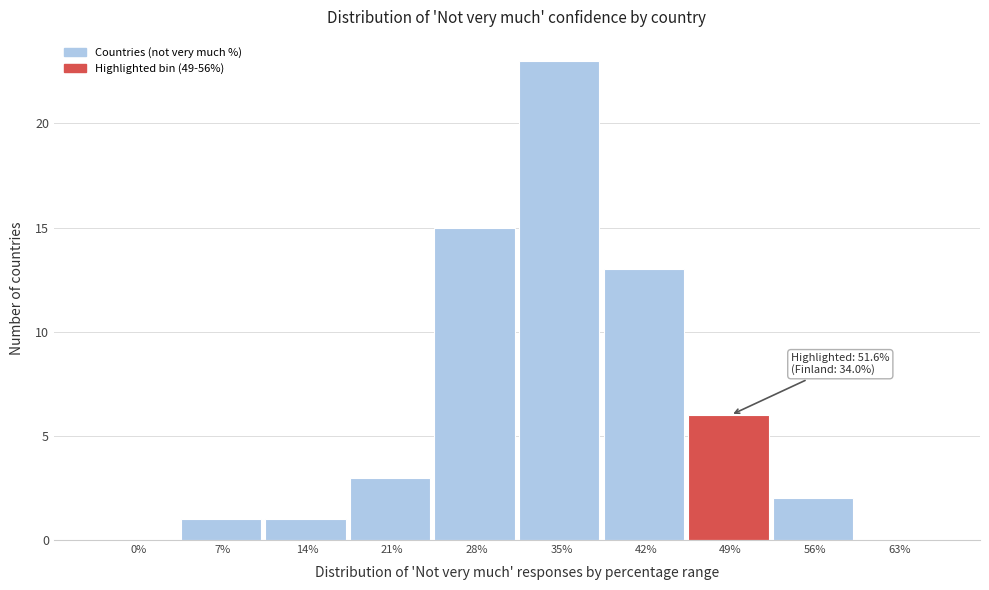

Reading left to right, transcribe all the data shown in this chart.

0%=0	7%=1	14%=1	21%=3	28%=15	35%=23	42%=13	49%=6	56%=2	63%=0